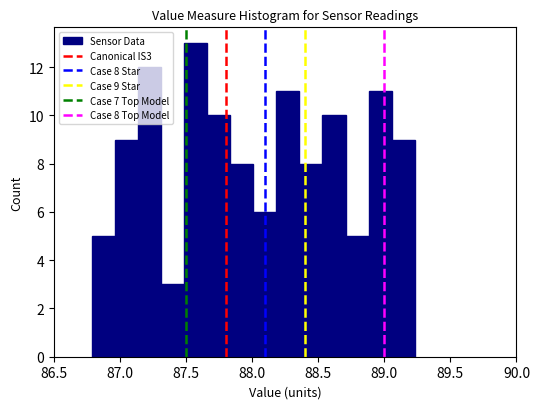

Read against the x-axis, roughly where is the centre of the tallest bar?

87.55